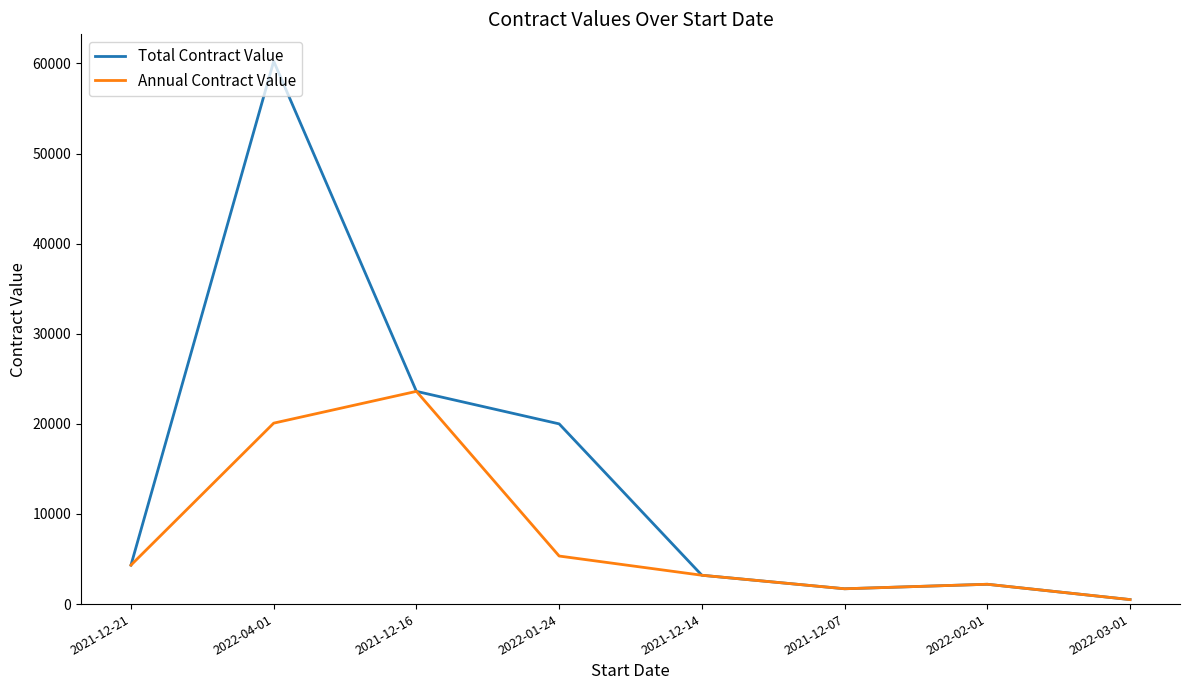

Which series has the widest spread of values?

Total Contract Value